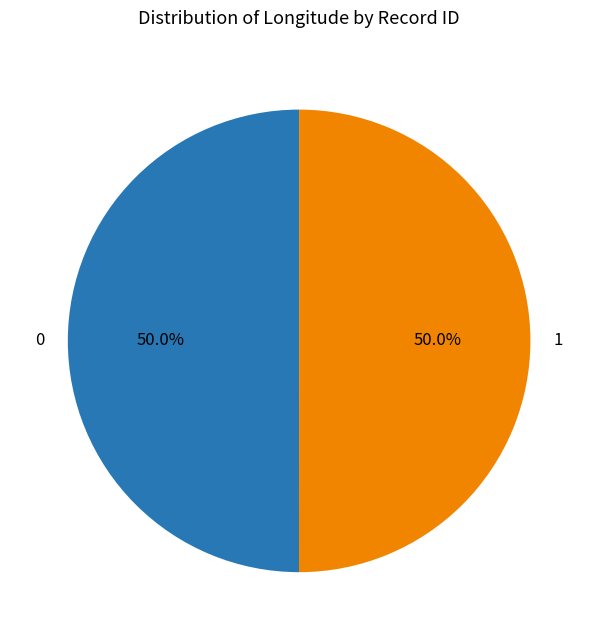

Count the number of slices in the pie.

2